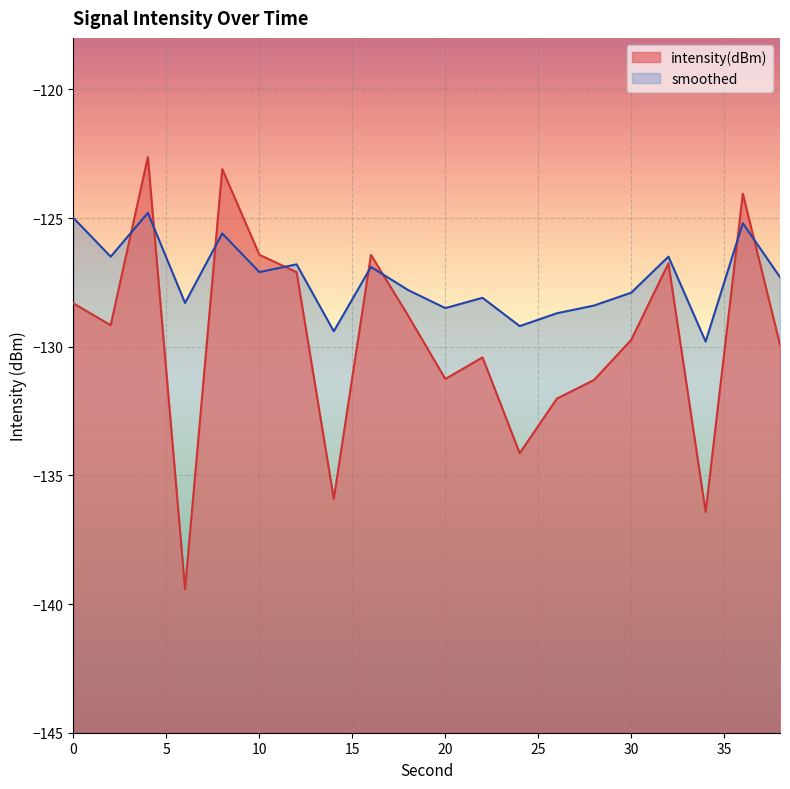

What is the difference between the highest and lowest values at 38?

2.6